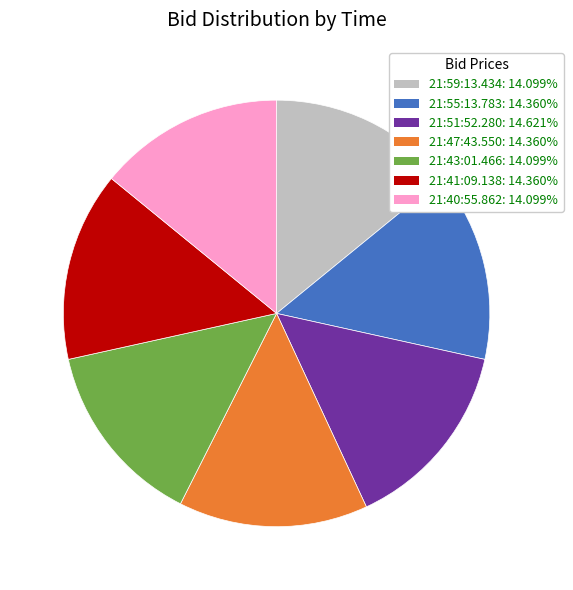

How many slices are in this pie chart?

7